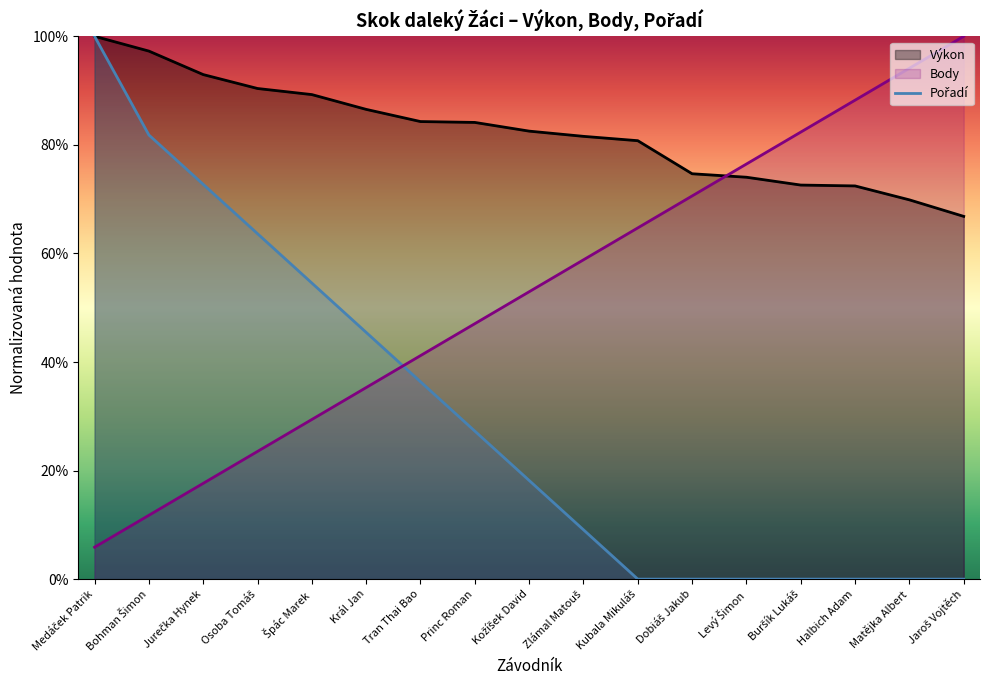

Does the chart display data point markers on the line(s)?

No